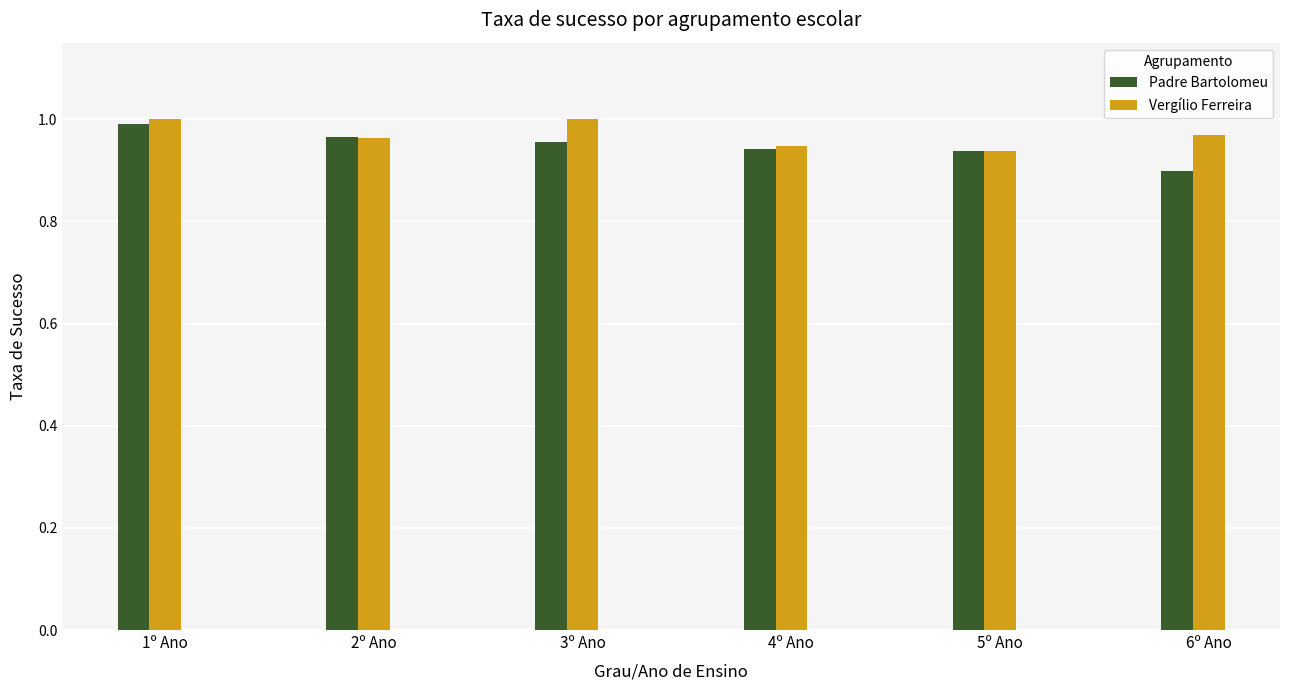

Which label corresponds to the smallest value in the chart?

6º Ano